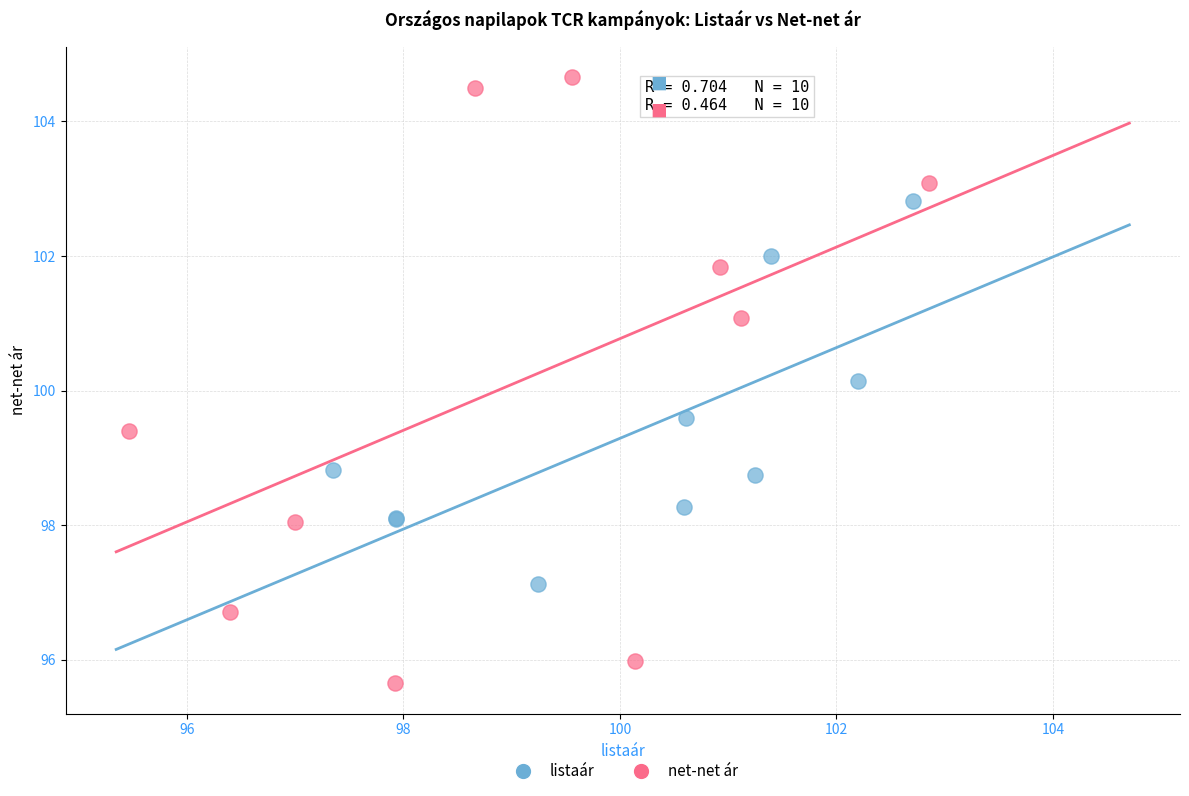

Which series contains the highest Y value?

net-net ár